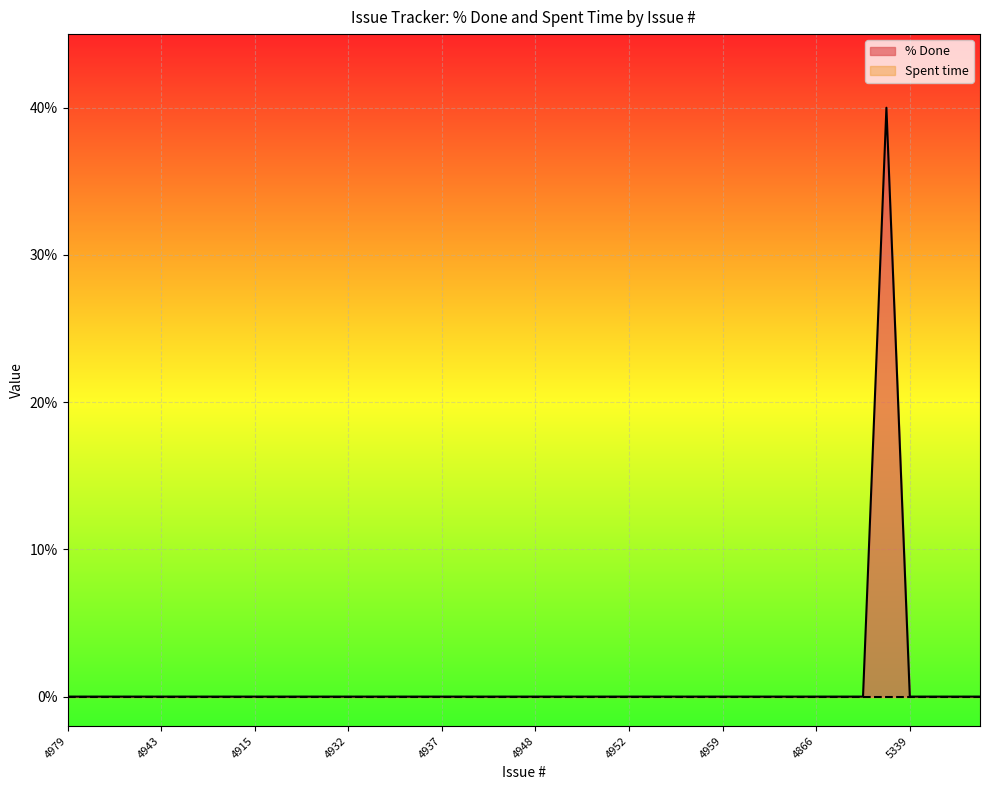

What is the sum of all values?

40